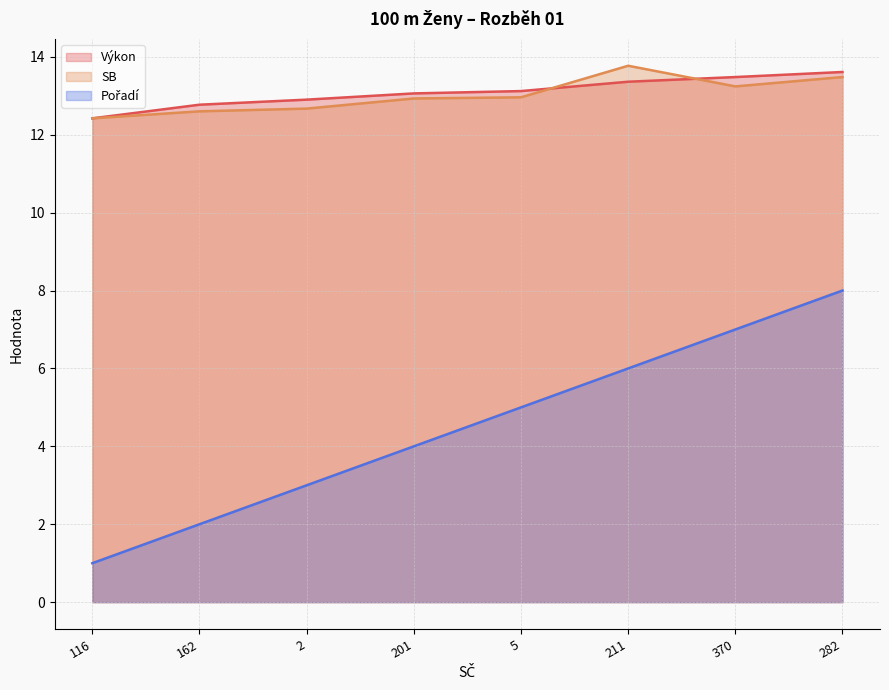

How many series are shown in this chart?

3